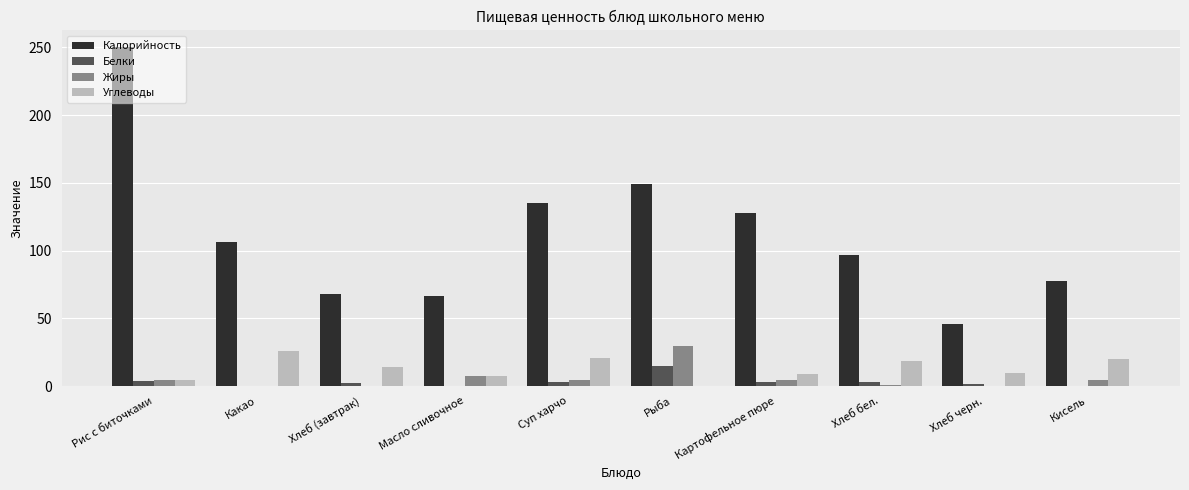

How many values in the Углеводы series exceed 13?

5